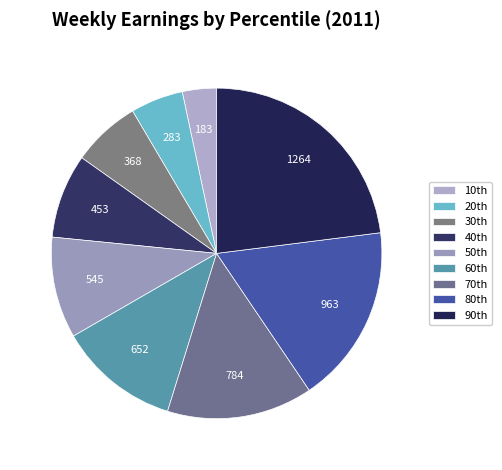

What is the largest slice in the pie chart?

90th